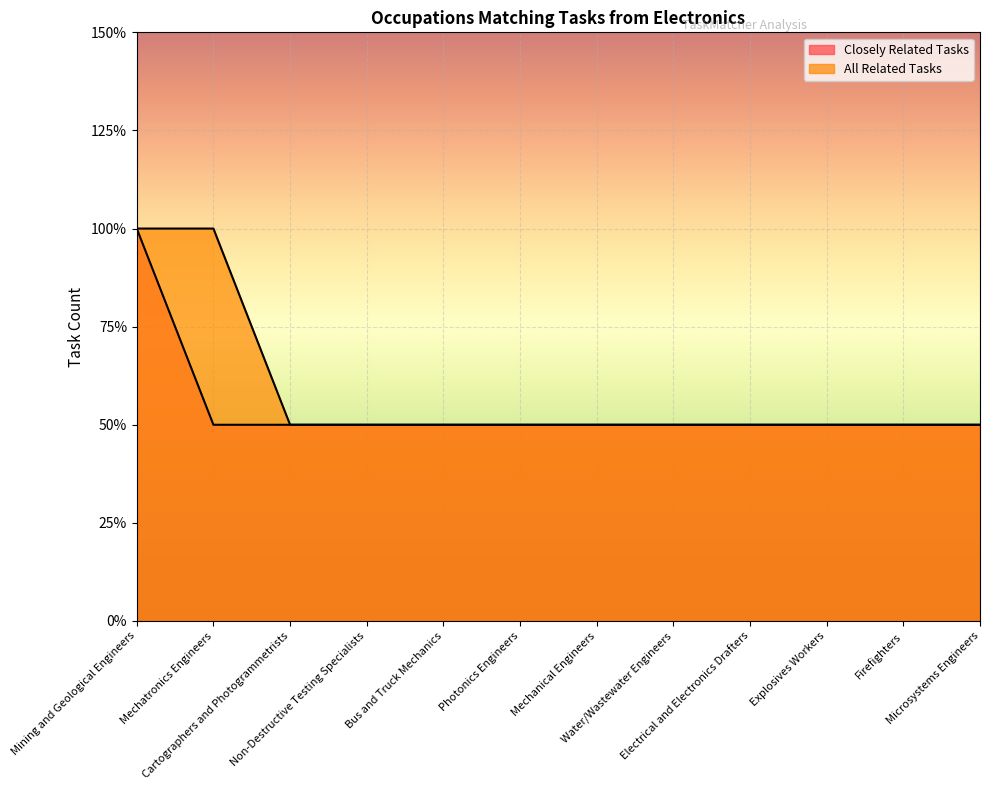

Reading left to right, list all the values displayed in this chart.

Closely Related Tasks: 2	1	1	1	1	1	1	1	1	1	1	1
All Related Tasks: 2	2	1	1	1	1	1	1	1	1	1	1